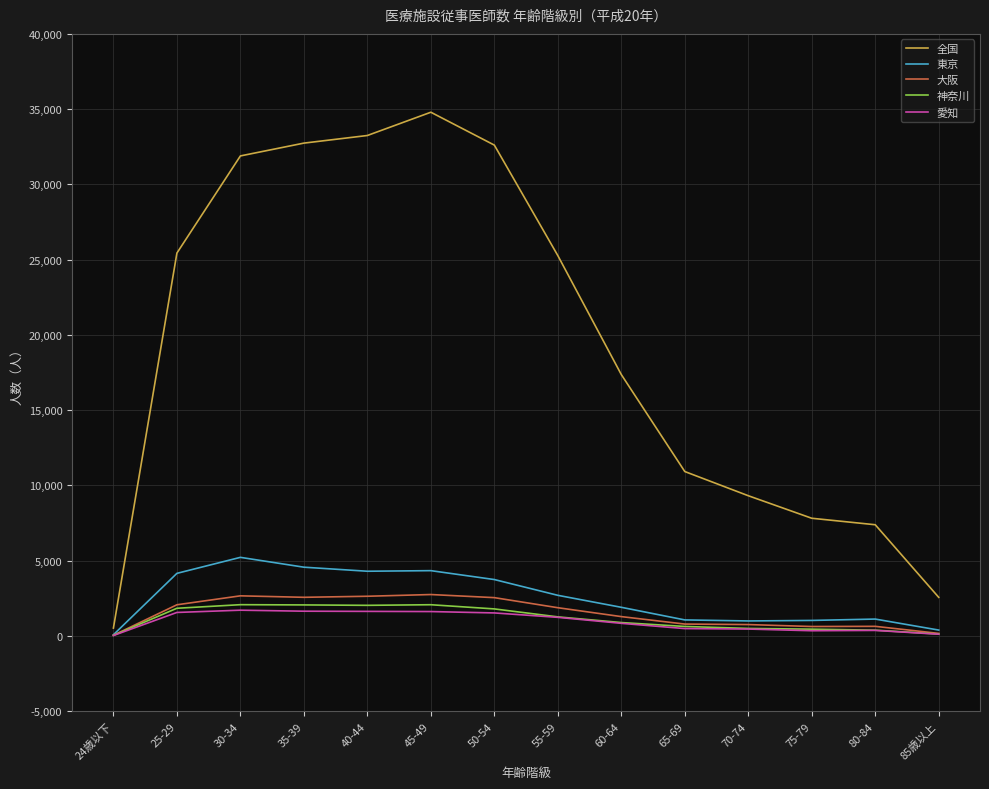

Which series changed the most between 60-64 and 75-79?

全国